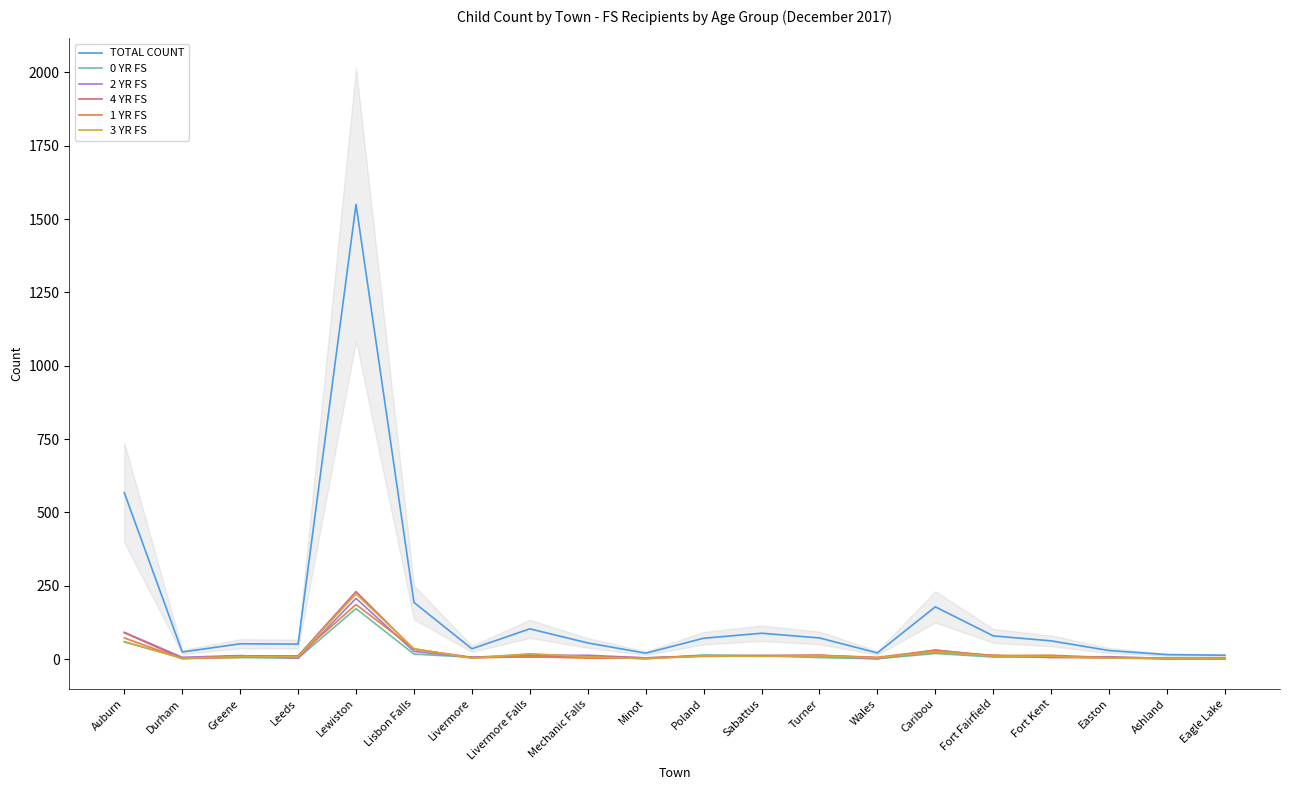

What are all the series names shown in the legend?

TOTAL COUNT, 0 YR FS, 2 YR FS, 4 YR FS, 1 YR FS, 3 YR FS